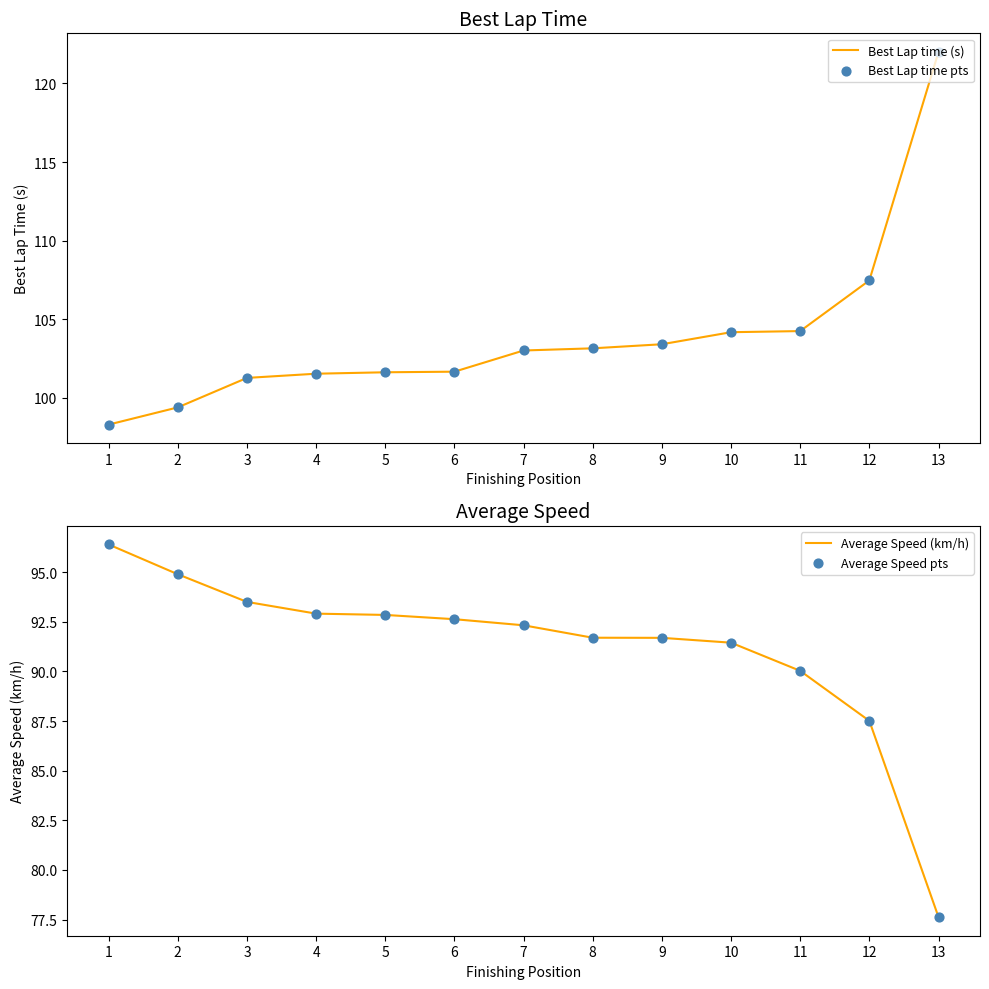

Which series has the largest total across all categories?

Best Lap time (s)